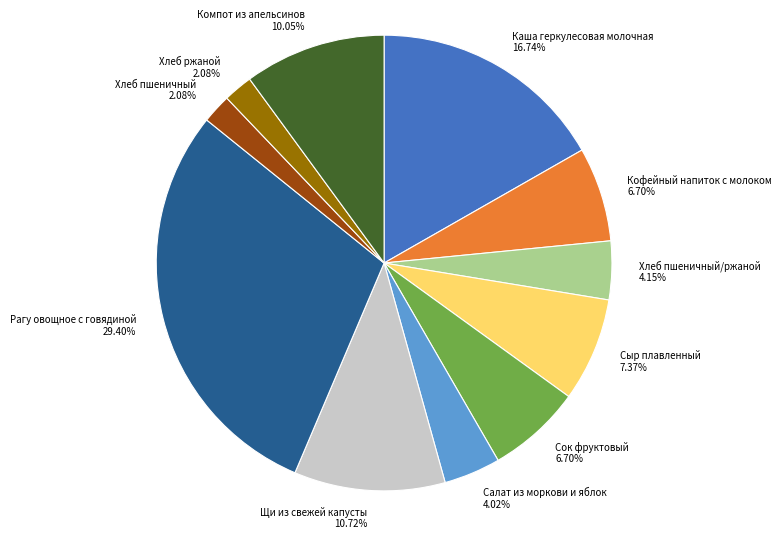

To the nearest percent, what is the combined percentage of Рагу овощное с говядиной and Каша геркулесовая молочная?

46%